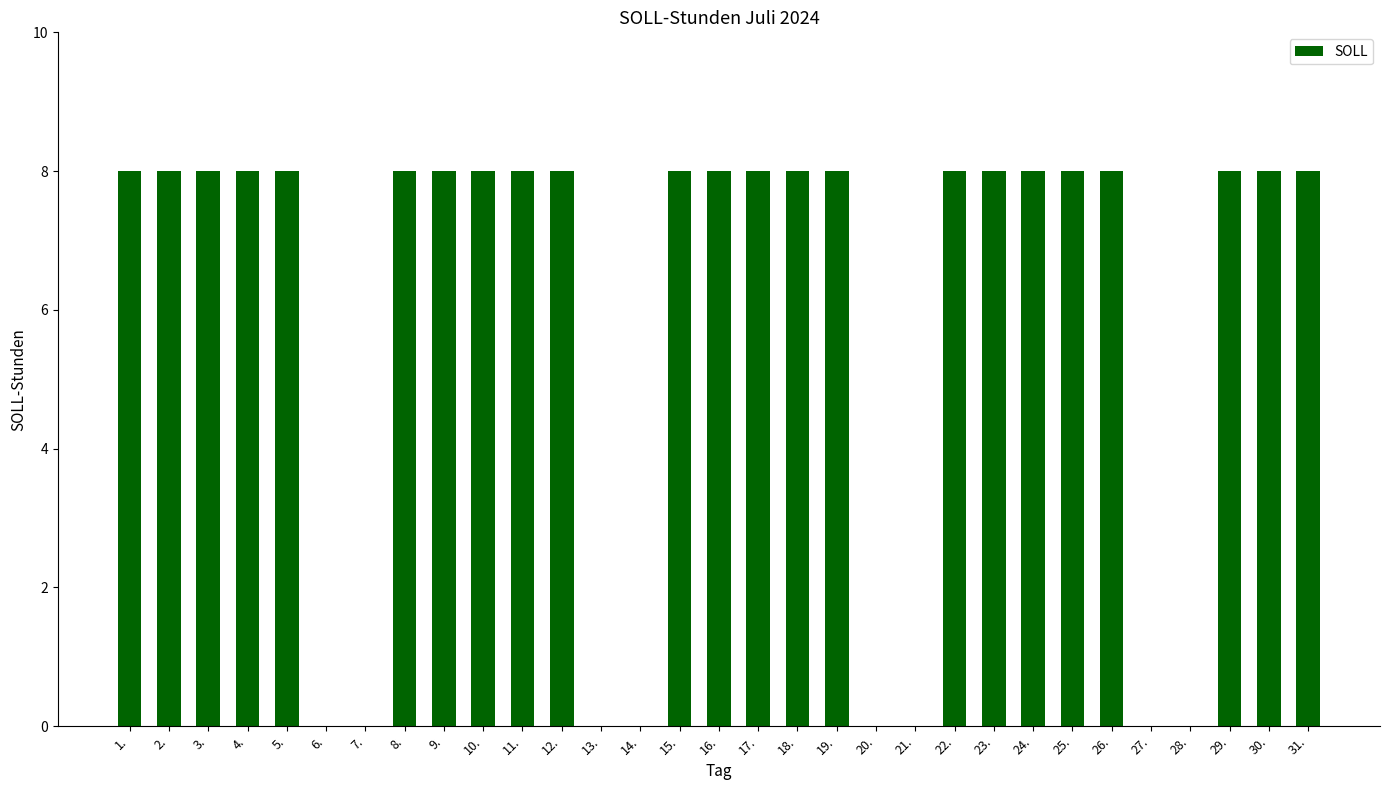

What is the sum of all values?

184